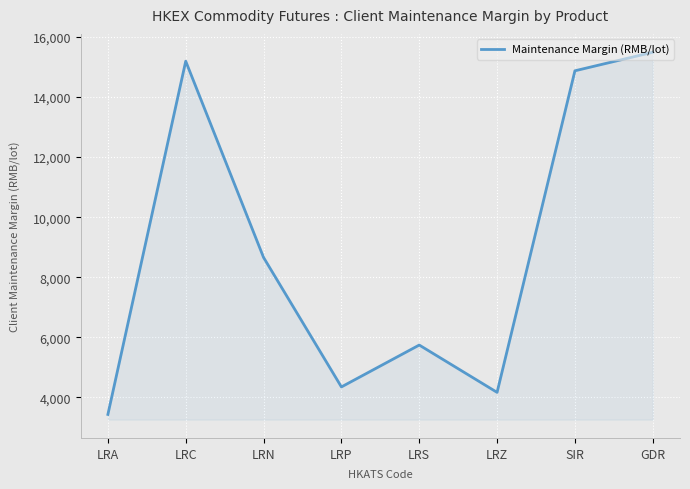

List the labels in order of value, smallest first.

LRA, LRZ, LRP, LRS, LRN, SIR, LRC, GDR